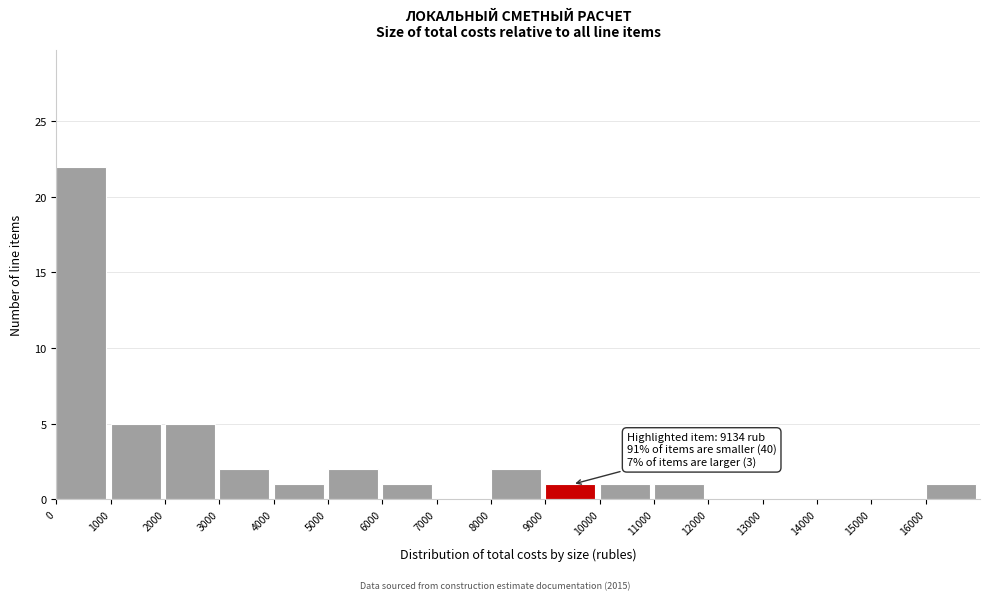

Which range on the x-axis has the tallest bar?

0 to 1000